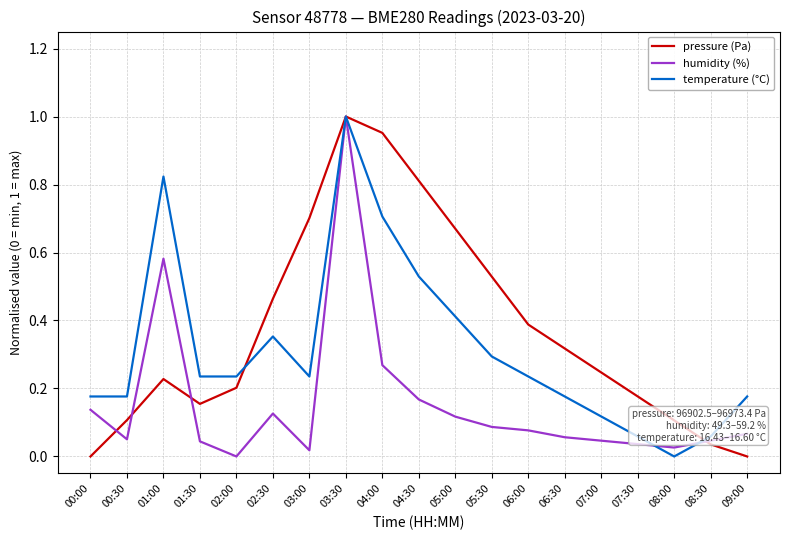

Which series has the largest total across all categories?

pressure (Pa)